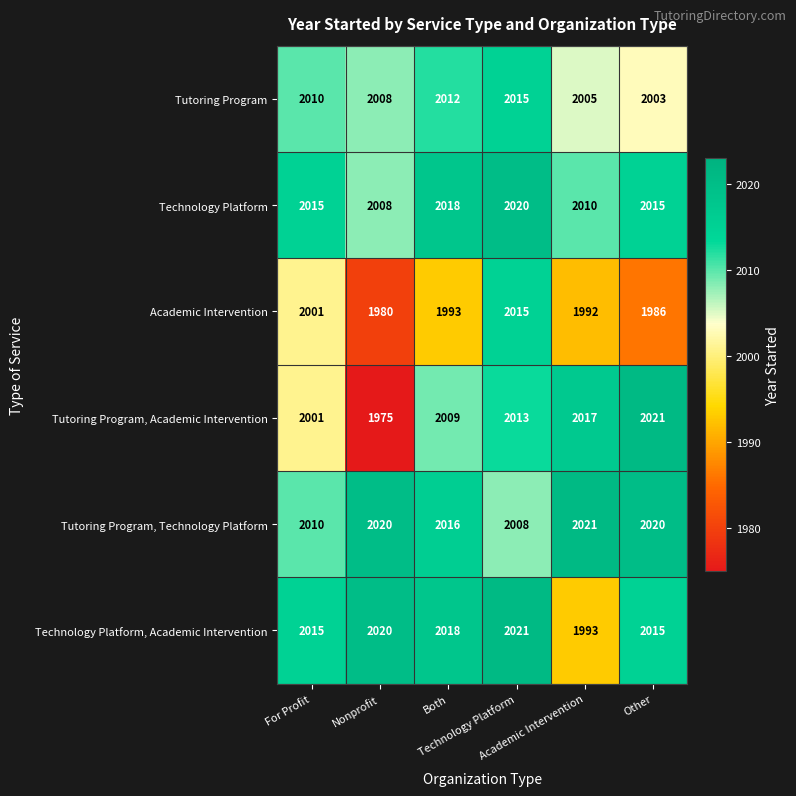

What is the minimum value shown in the chart?

1975